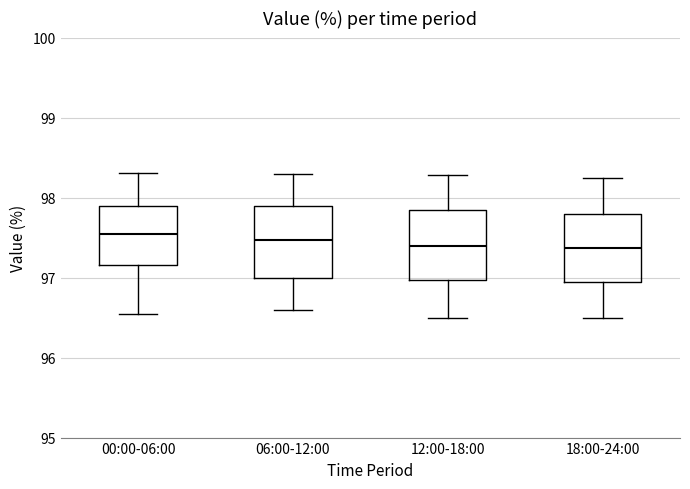

Reading left to right, read every box against the y-axis: the position of its median line, the range the box covers, and the ends of its whiskers. The values are not printed on the chart, so give them approximately, as read against the axis.

00:00-06:00: median 97.5, box 97.2 to 97.9, whiskers 96.6 to 98.3
06:00-12:00: median 97.5, box 97.0 to 97.9, whiskers 96.6 to 98.3
12:00-18:00: median 97.4, box 97.0 to 97.9, whiskers 96.5 to 98.3
18:00-24:00: median 97.4, box 96.9 to 97.8, whiskers 96.5 to 98.3